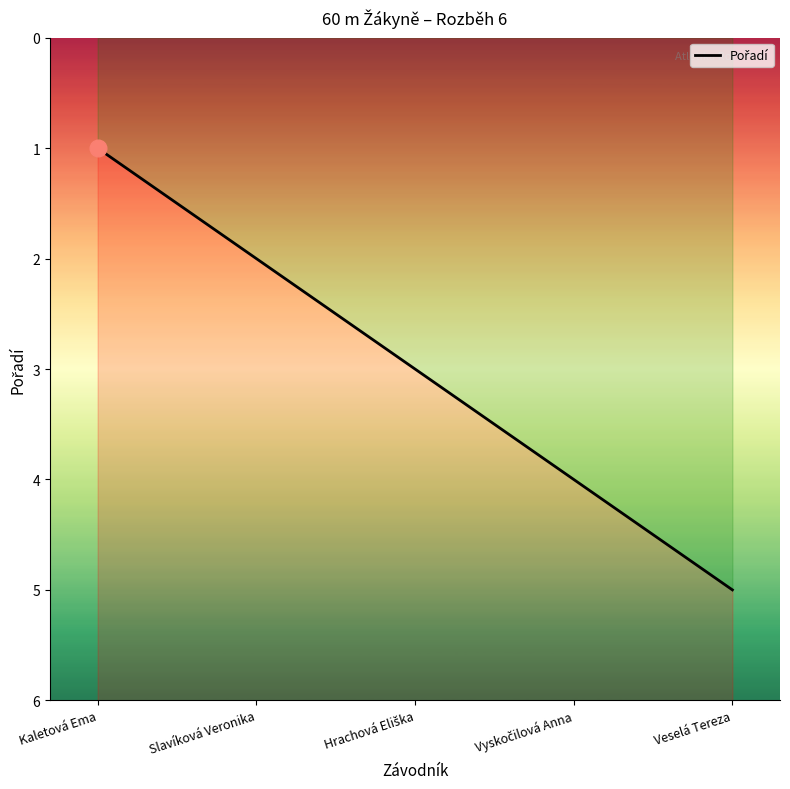

Count the values in the range 2 to 4.

3